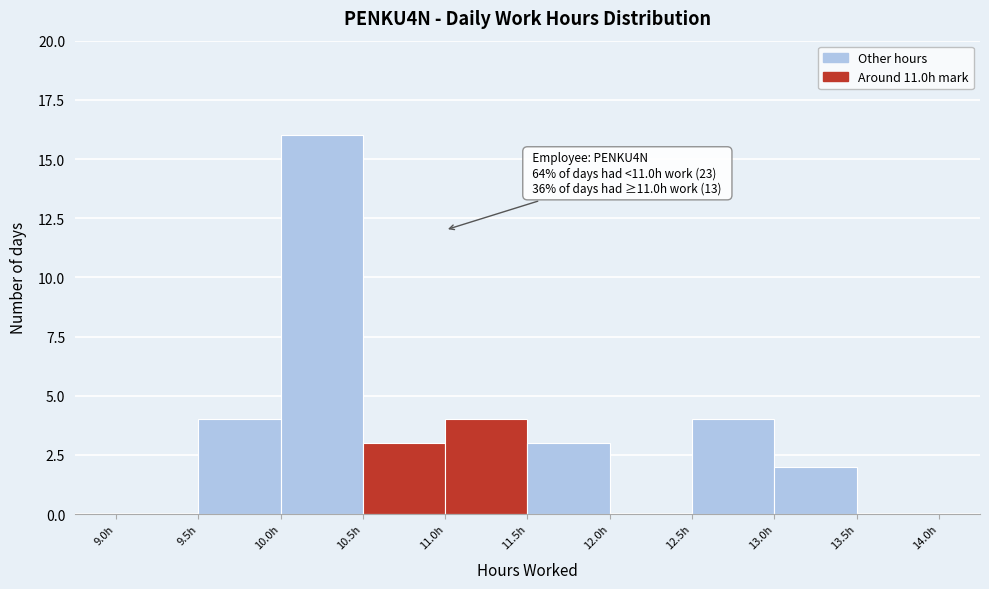

Over which range of the x-axis is the bar tallest?

10.0 to 10.5